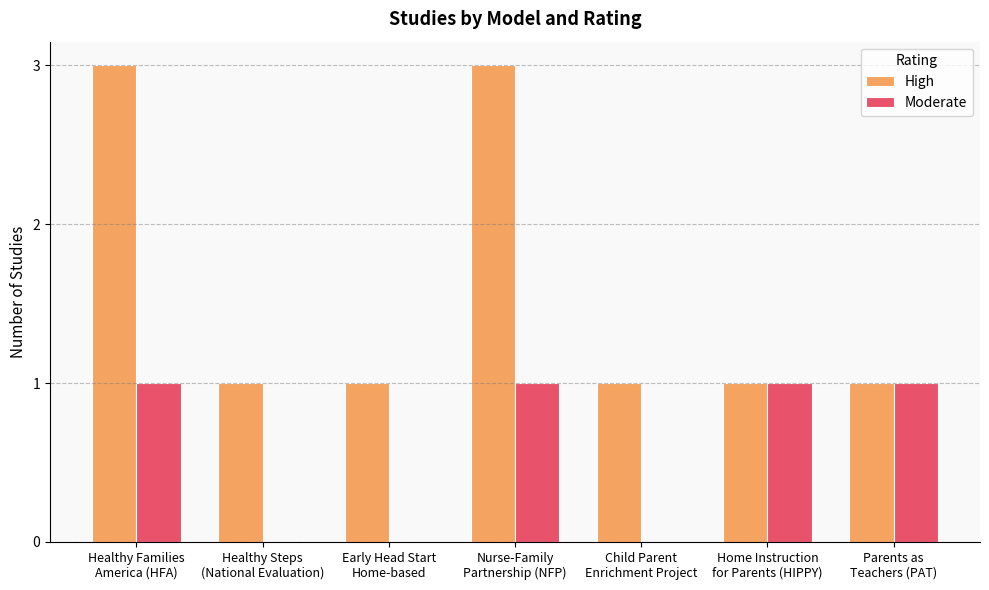

How many distinct data groups are displayed?

2